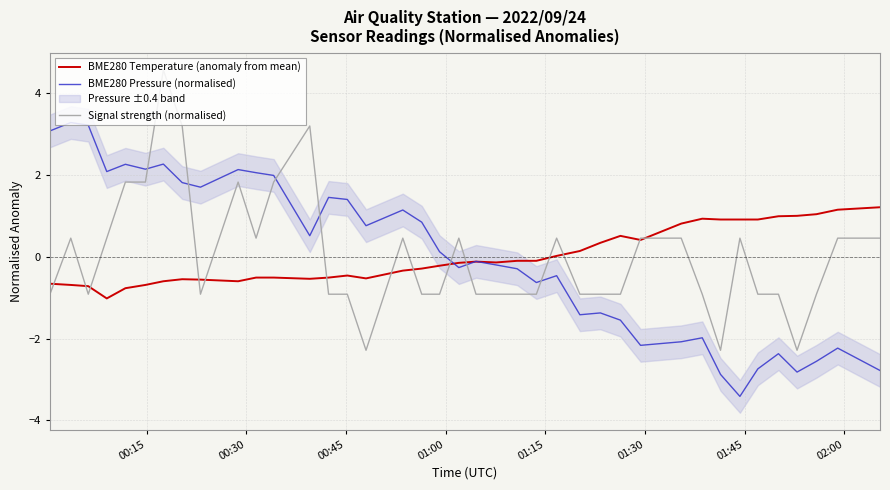

What is the maximum value for BME280 Temperature (anomaly from mean)?

1.2